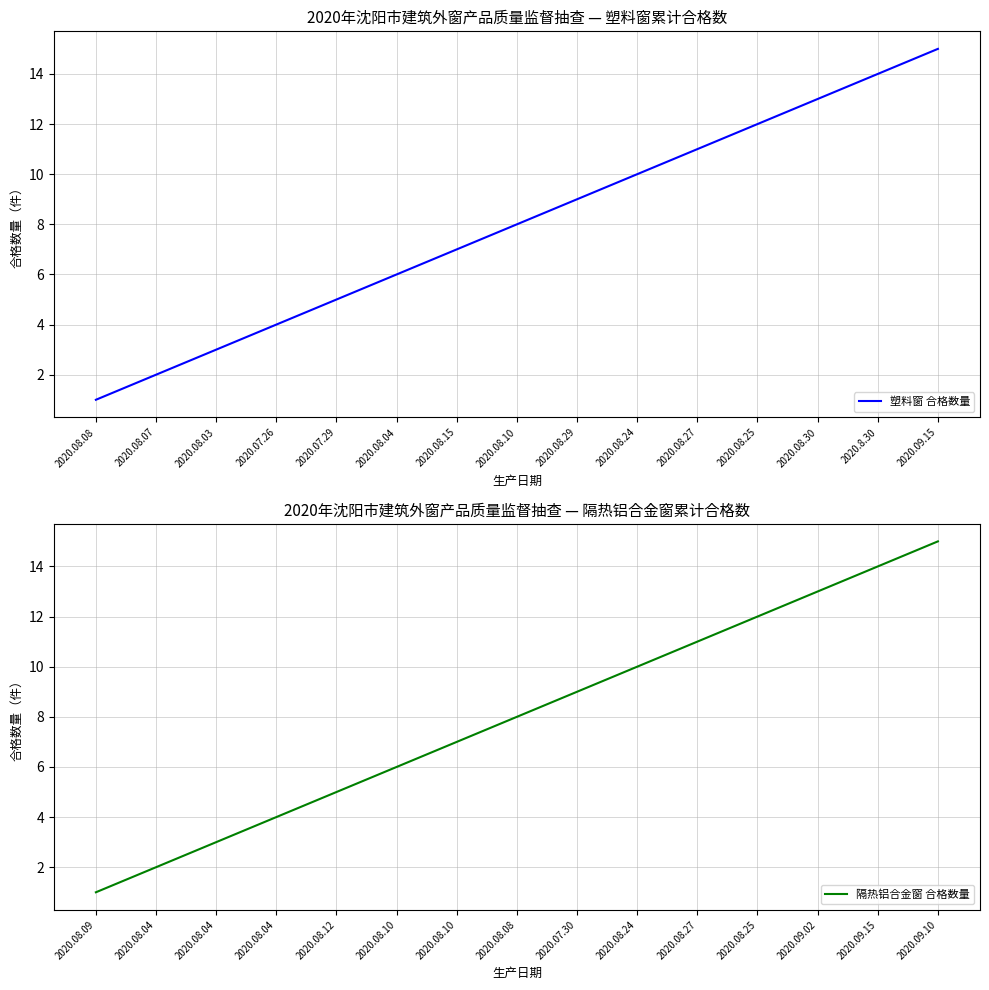

The 塑料窗 合格数量 series shows 3 at 2020.08.03. True or false?

True